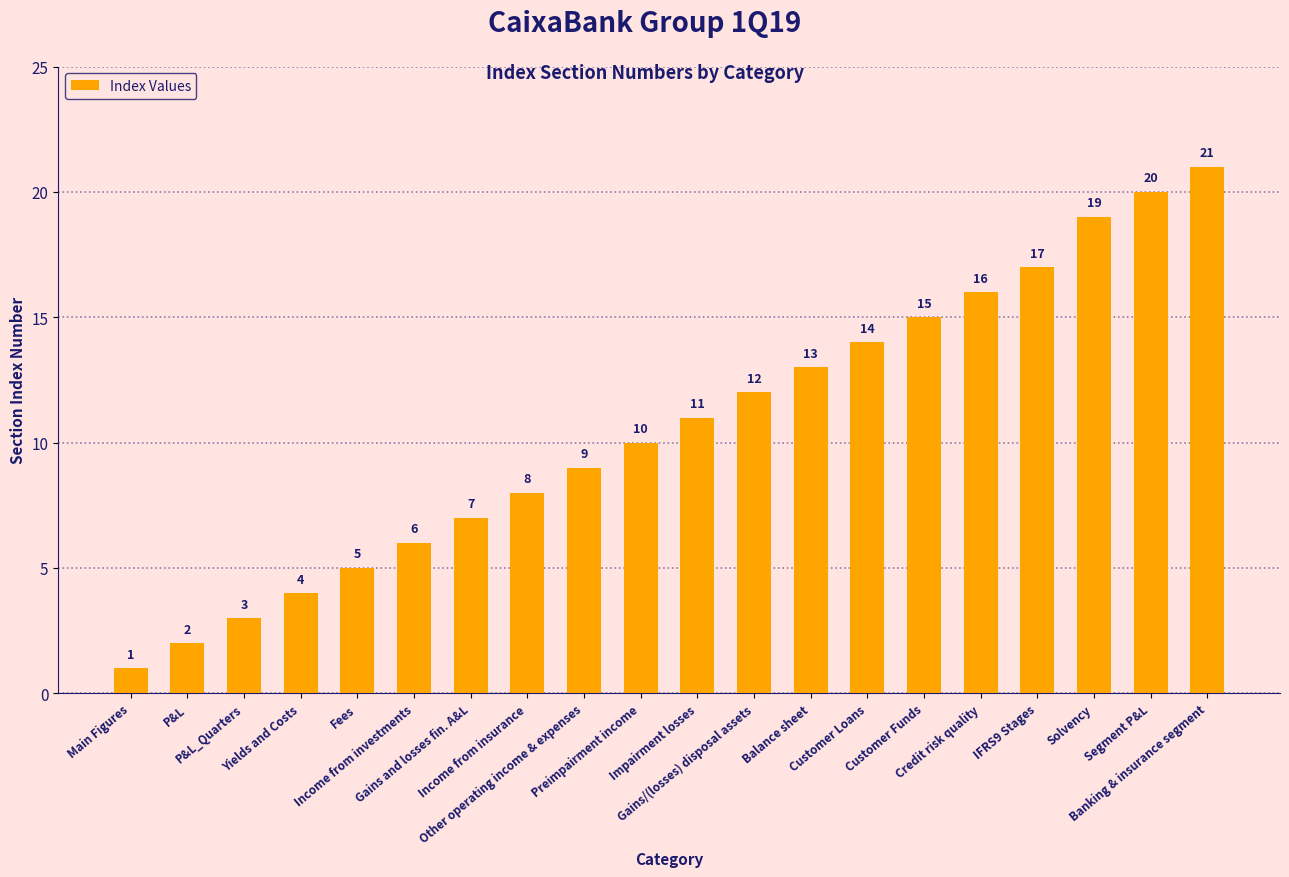

List the labels in order of value, smallest first.

Main Figures, P&L, P&L_Quarters, Yields and Costs, Fees, Income from investments, Gains and losses fin. A&L, Income from insurance, Other operating income & expenses, Preimpairment income, Impairment losses, Gains/(losses) disposal assets, Balance sheet, Customer Loans, Customer Funds, Credit risk quality, IFRS9 Stages, Solvency, Segment P&L, Banking & insurance segment